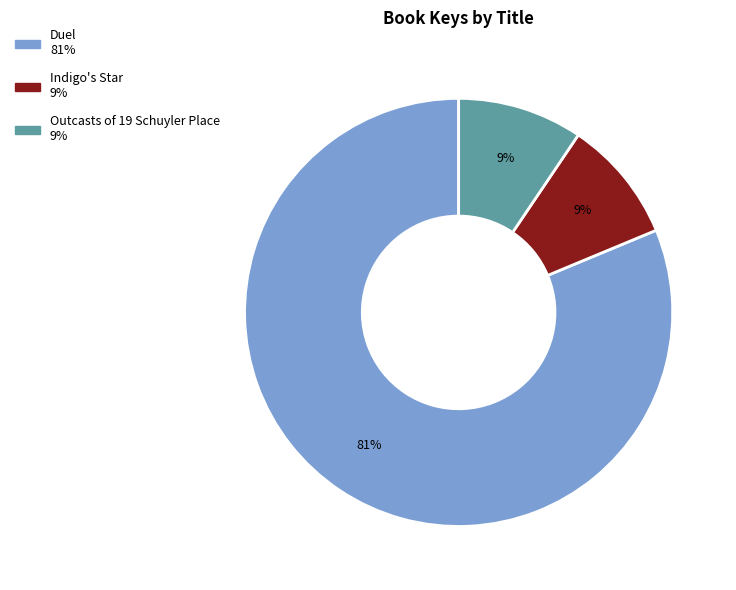

Do Indigo's Star and Outcasts of 19 Schuyler Place together represent more than half of the pie?

No